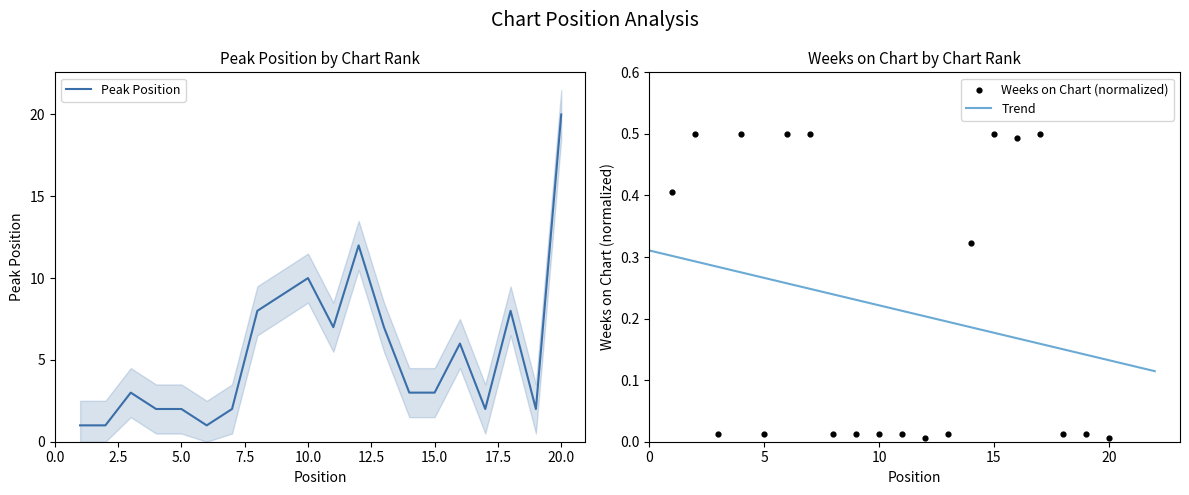

Which series reaches the minimum Y coordinate?

Weeks on Chart